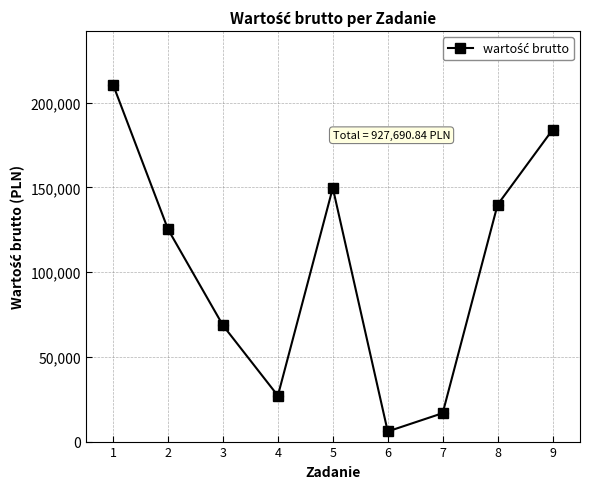

Approximately how many times larger is the value at 2 compared to 1?

0.6